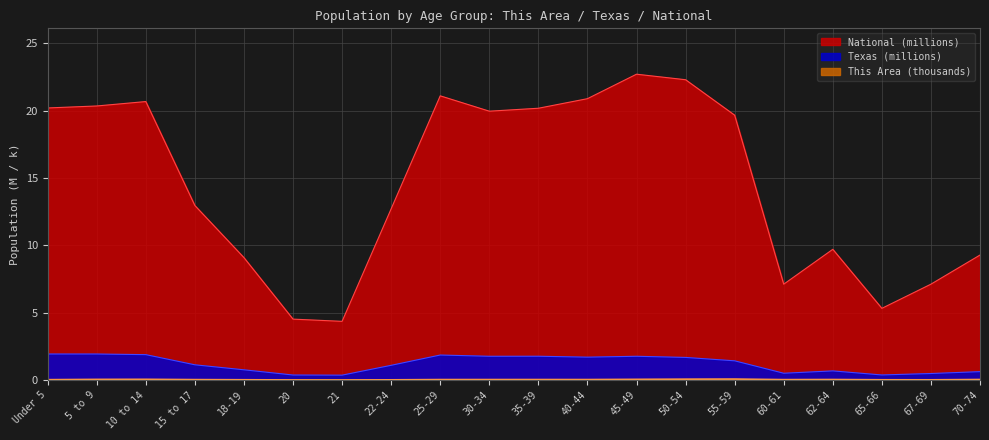

At how many categories does at least one series exceed 21?

3